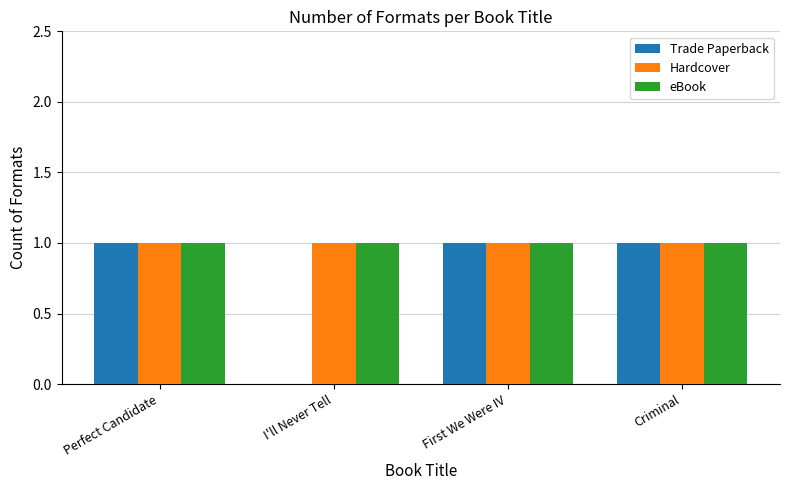

Reading left to right, what are all the values shown in this chart?

Trade Paperback: 1	0	1	1
Hardcover: 1	1	1	1
eBook: 1	1	1	1